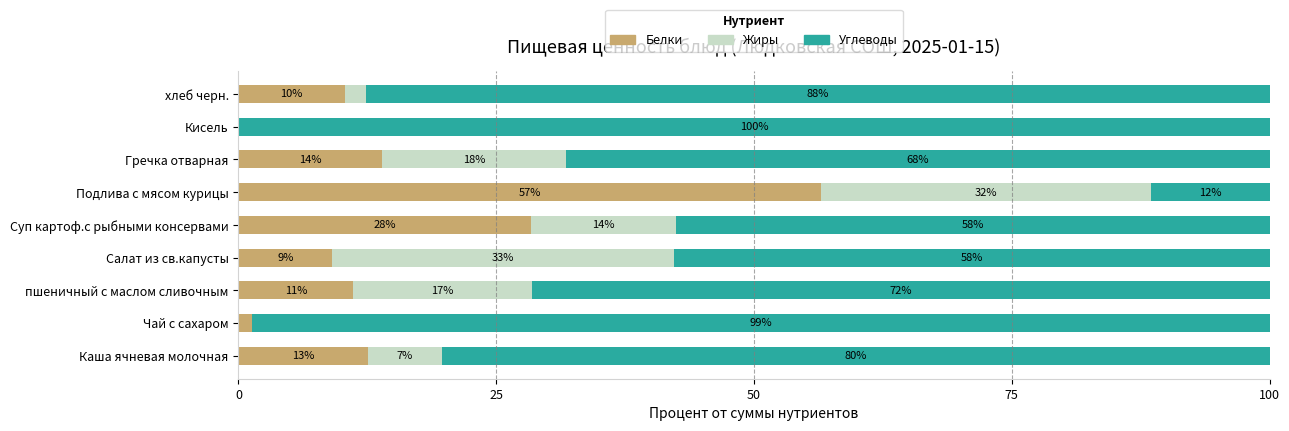

At which label does Белки reach its peak?

Подлива с мясом курицы